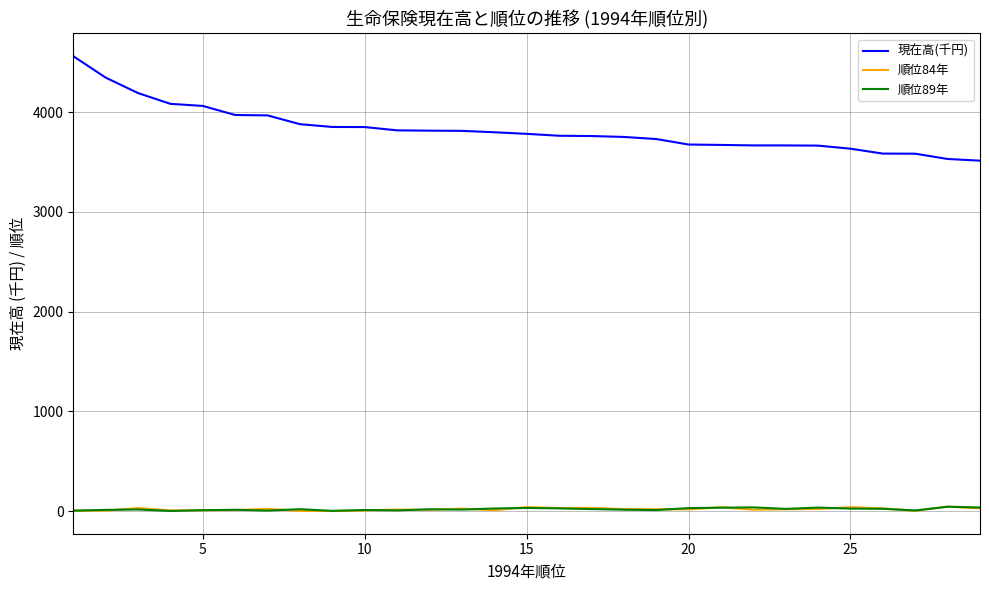

What is the highest value of the 現在高(千円) series?

4562